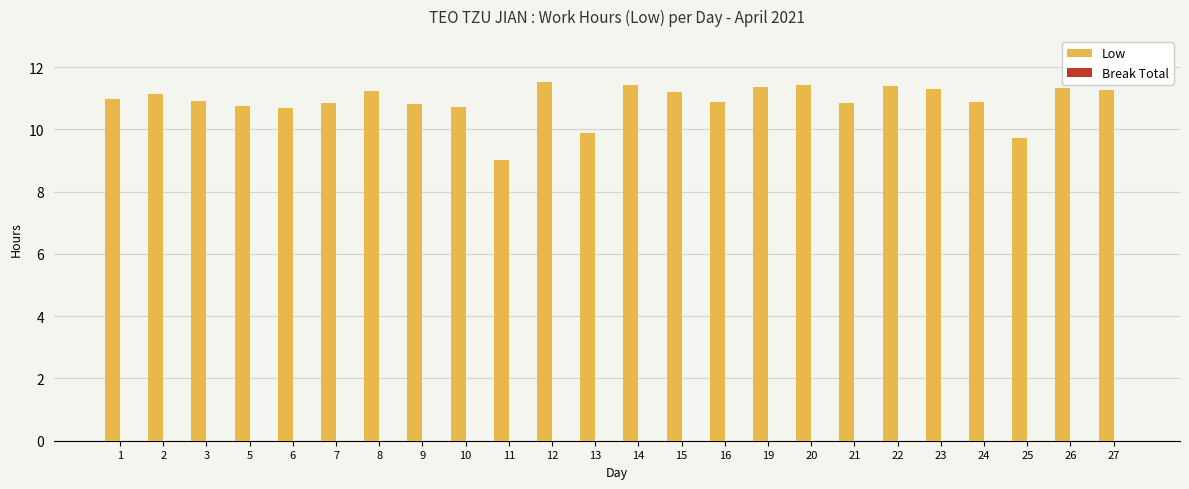

Are the bars grouped side by side (vs. stacked)?

No